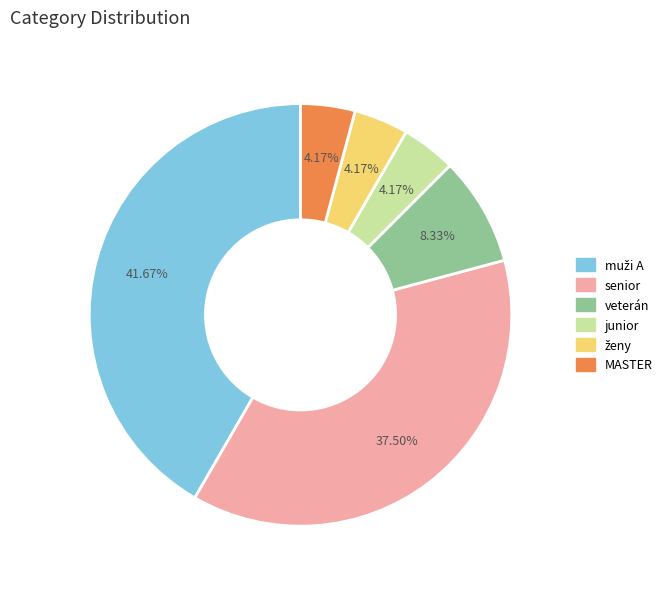

Is it true that MASTER is 10% of the pie?

False